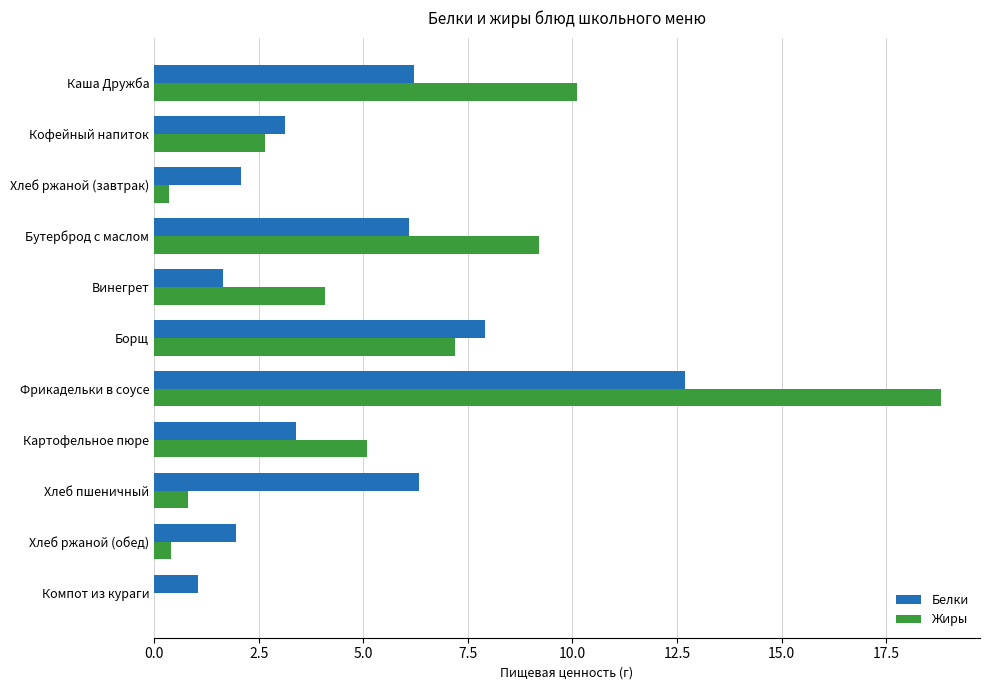

How many data points in Белки are above 3?

7